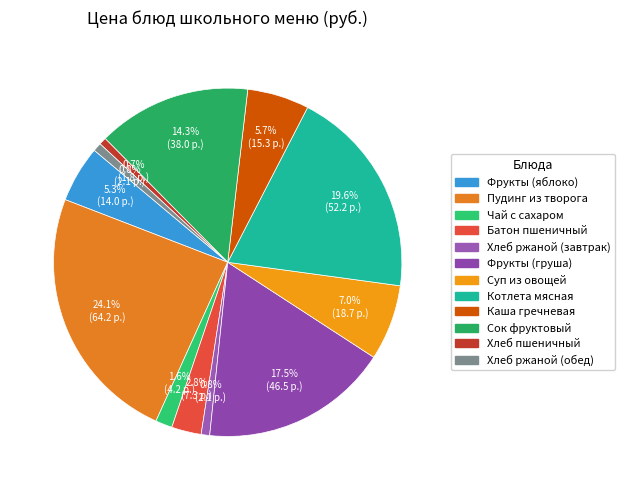

Does Пудинг из творога represent more than half of the total?

No